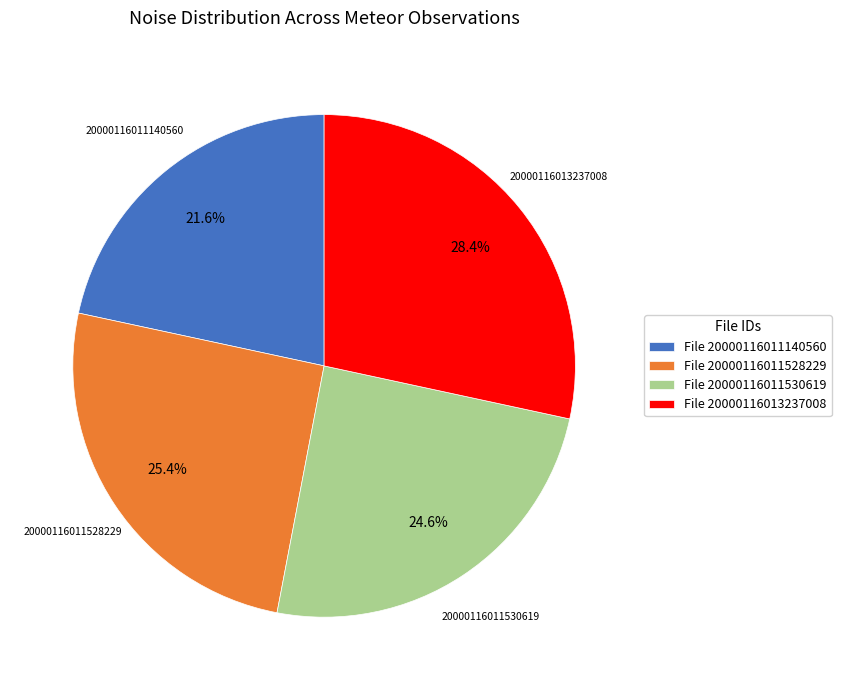

Does any single category account for the majority?

No